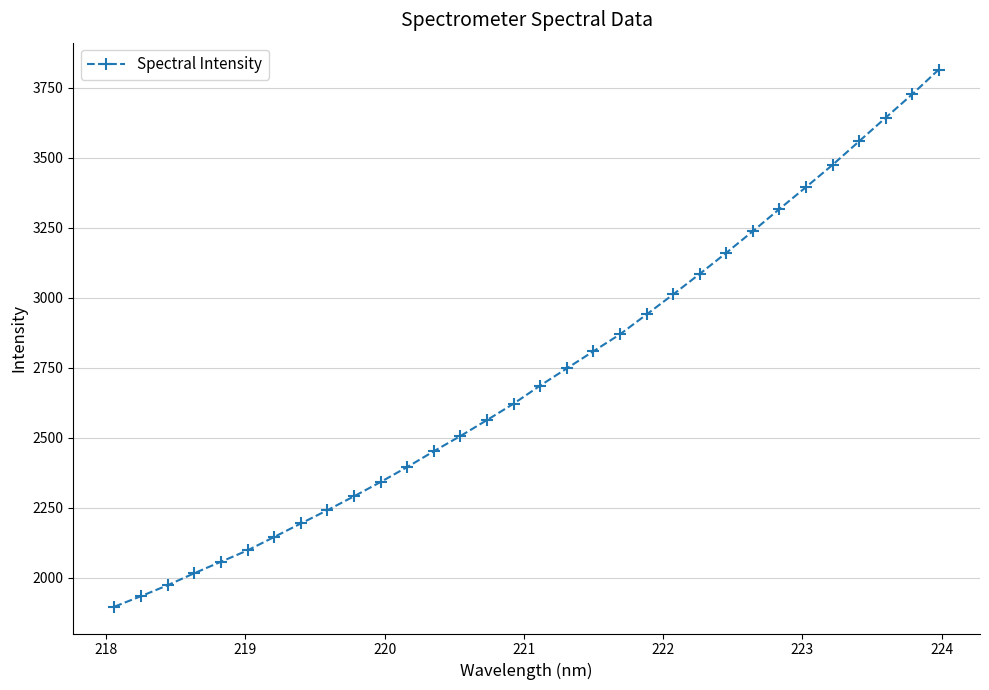

How many values are below 2686?

16